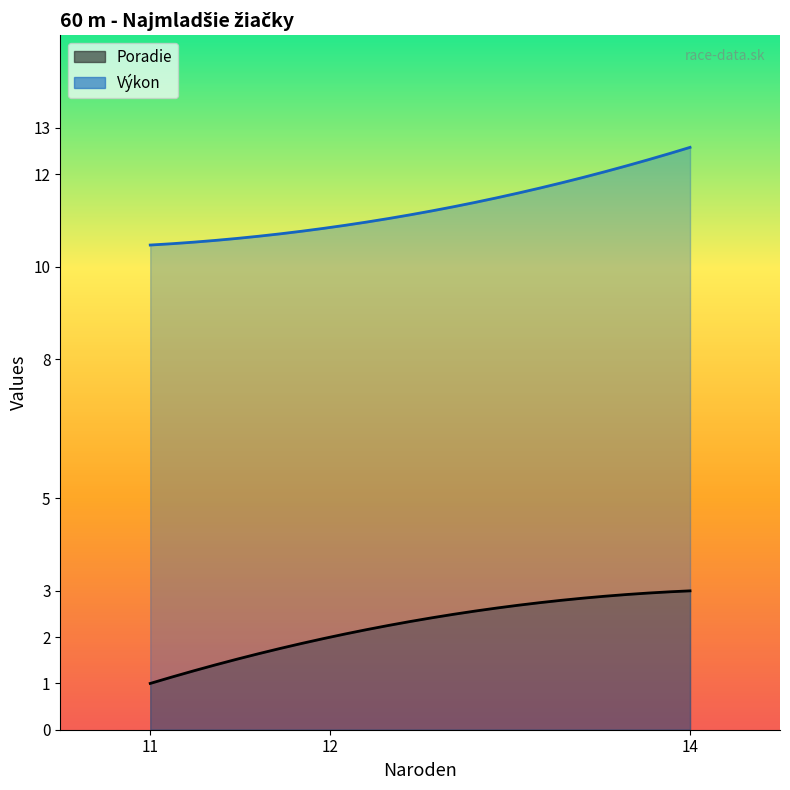

Between 11 and 14, which series saw the biggest shift?

Výkon